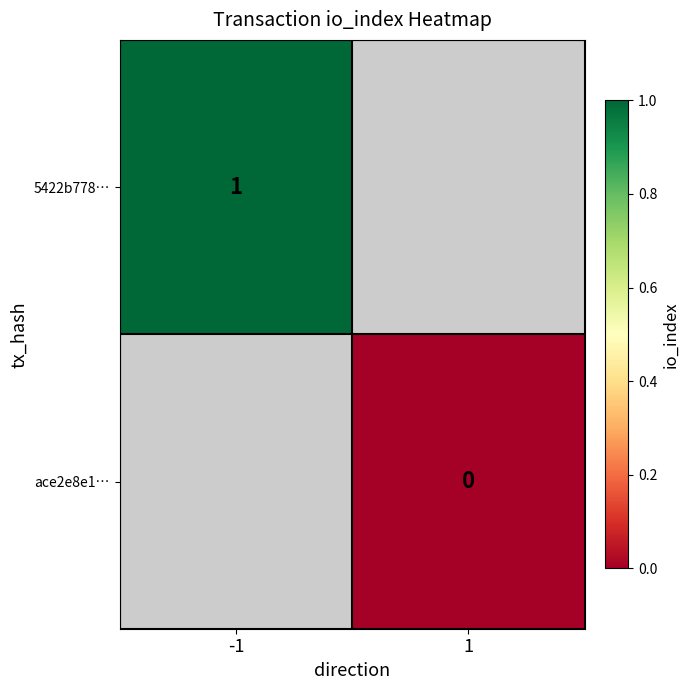

Which has a higher value, 1 or -1?

-1